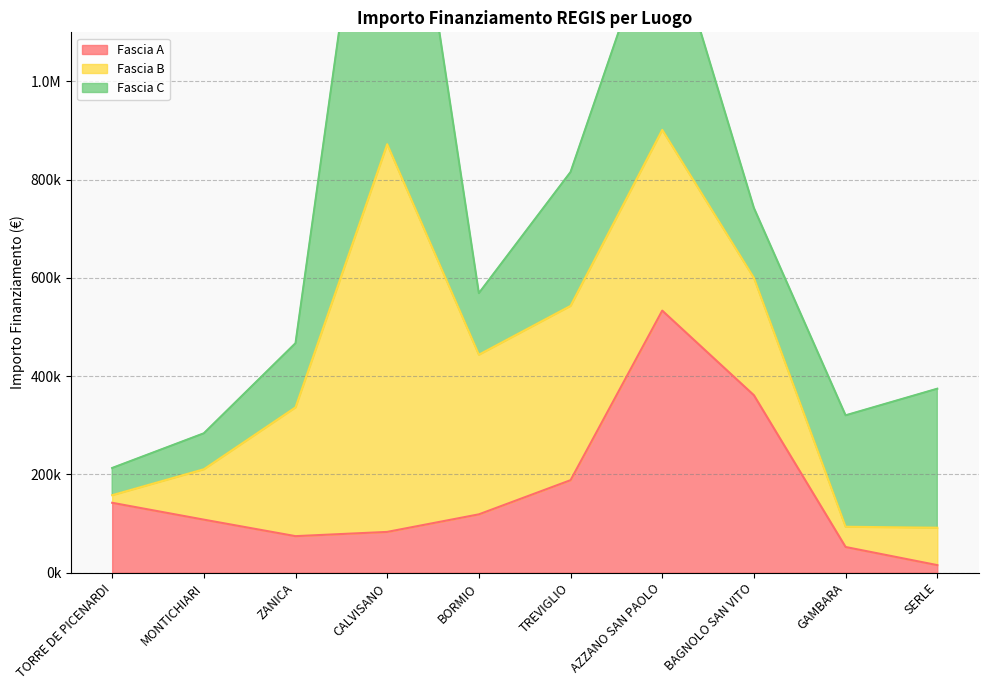

What are all the series names shown in the legend?

Fascia A, Fascia B, Fascia C